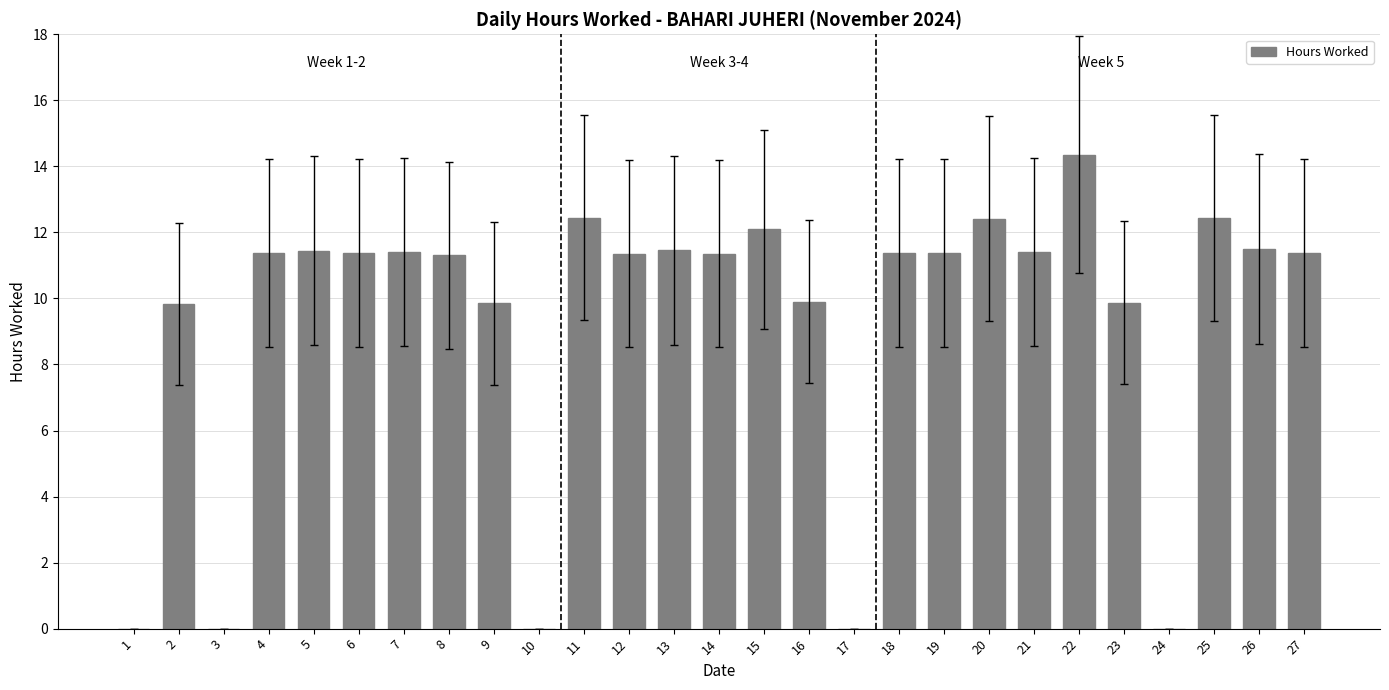

True or false: the data shows 15.4 at 9.

False